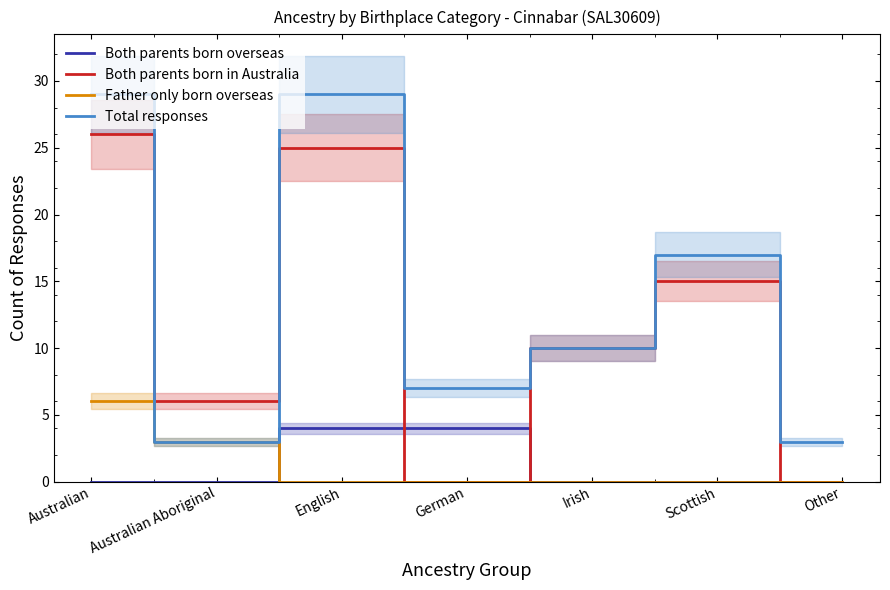

Between Australian and English, which series saw the biggest shift?

Father only born overseas